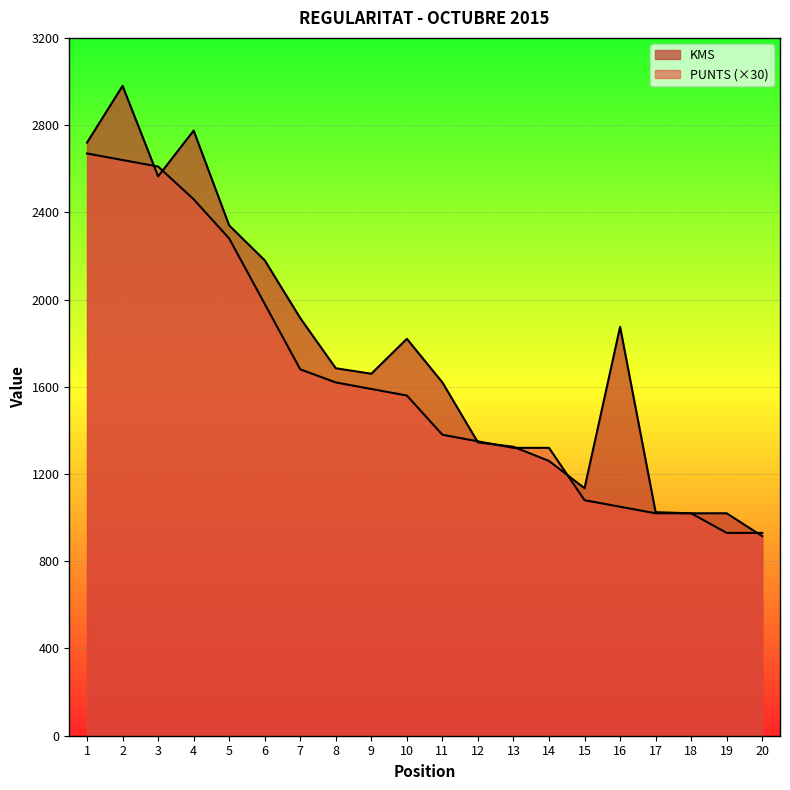

What is the value of the PUNTS point at the 14th from the left?

1320